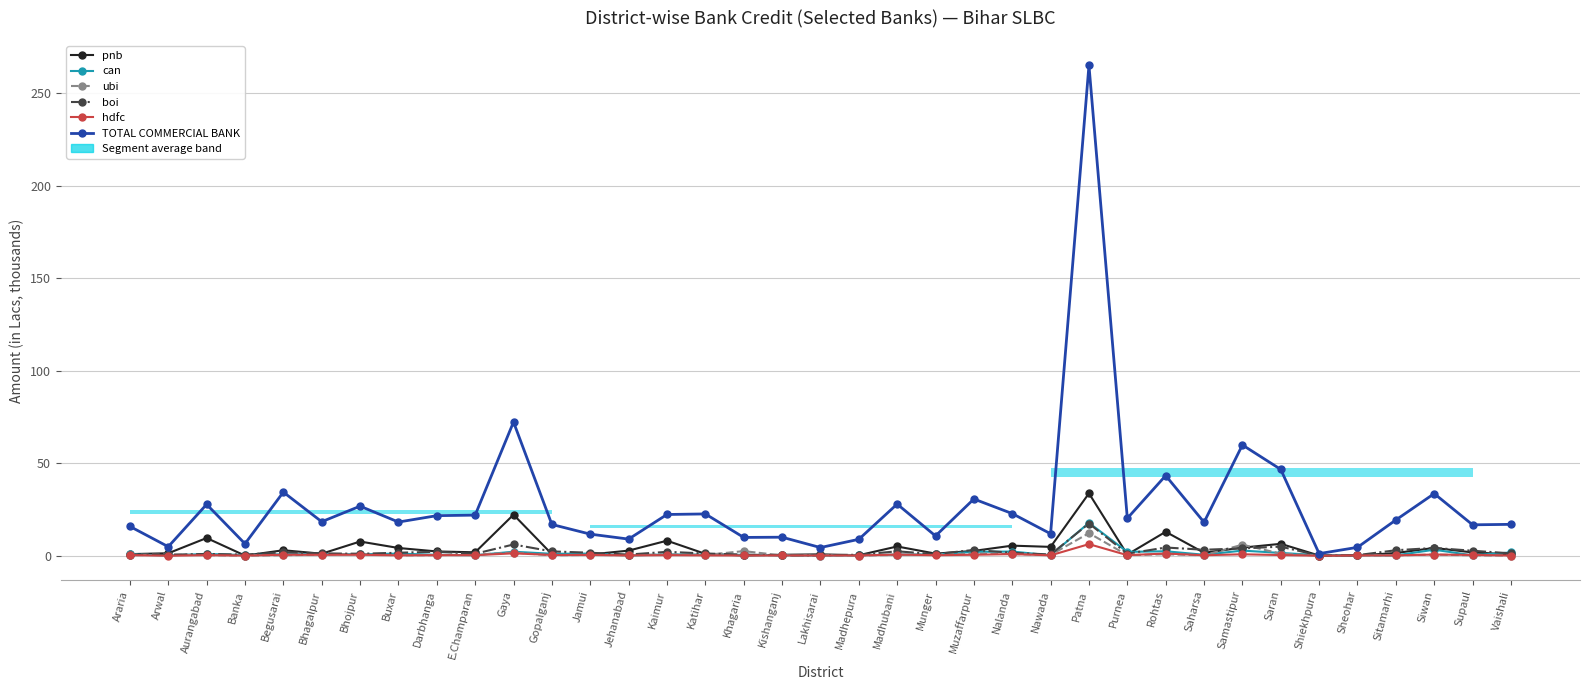

True or false: pnb and hdfc cross at least once.

False